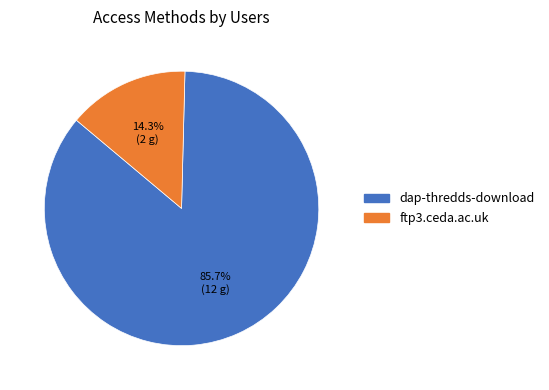

How much of the chart is everything except dap-thredds-download?

14.3%